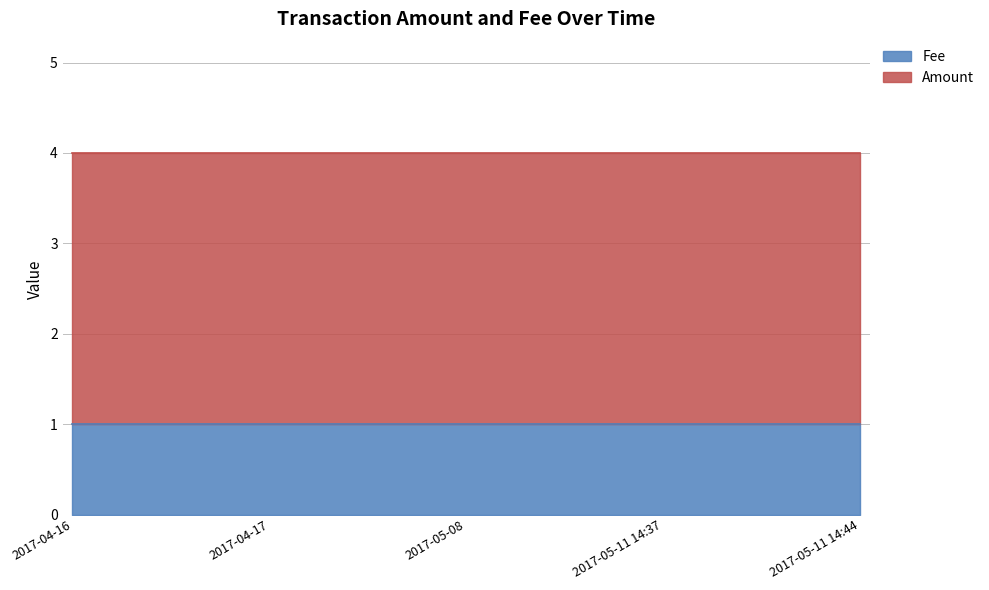

Which category has the lowest value in the Fee series?

2017-04-16